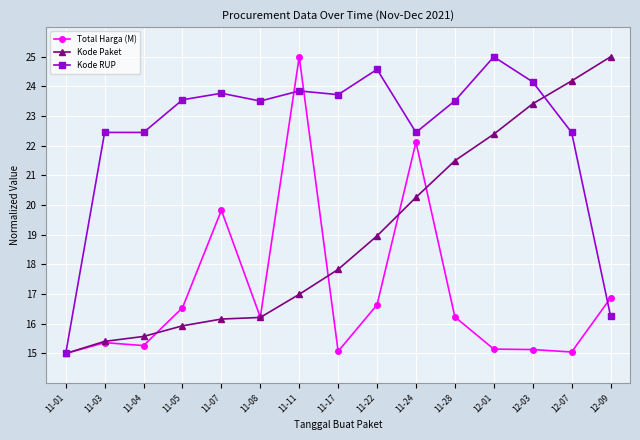

What is the spread (max minus min) of values at 11-08?

7.3